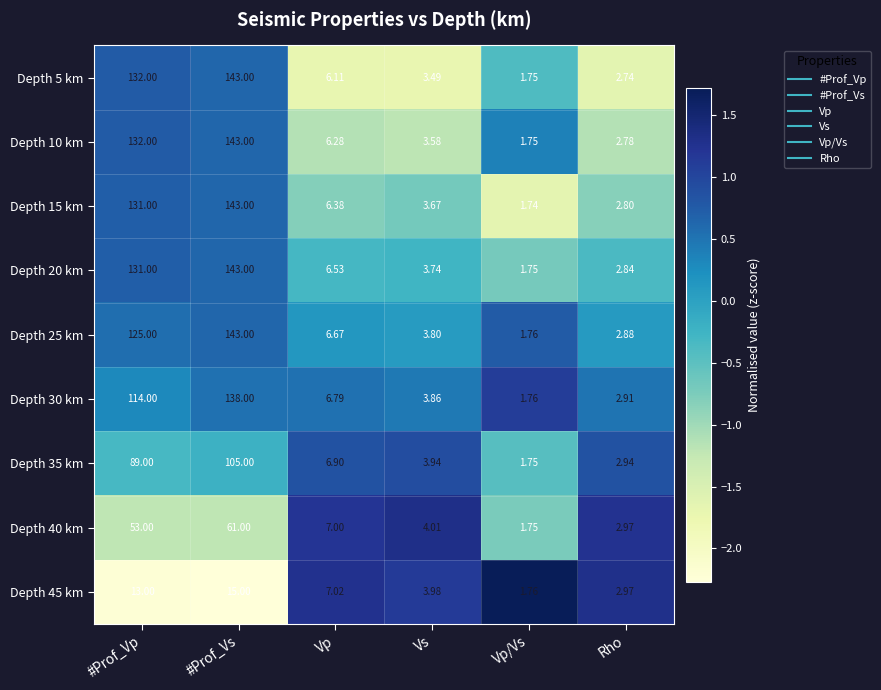

At which label does Depth 25 km first exceed 6?

#Prof_Vp